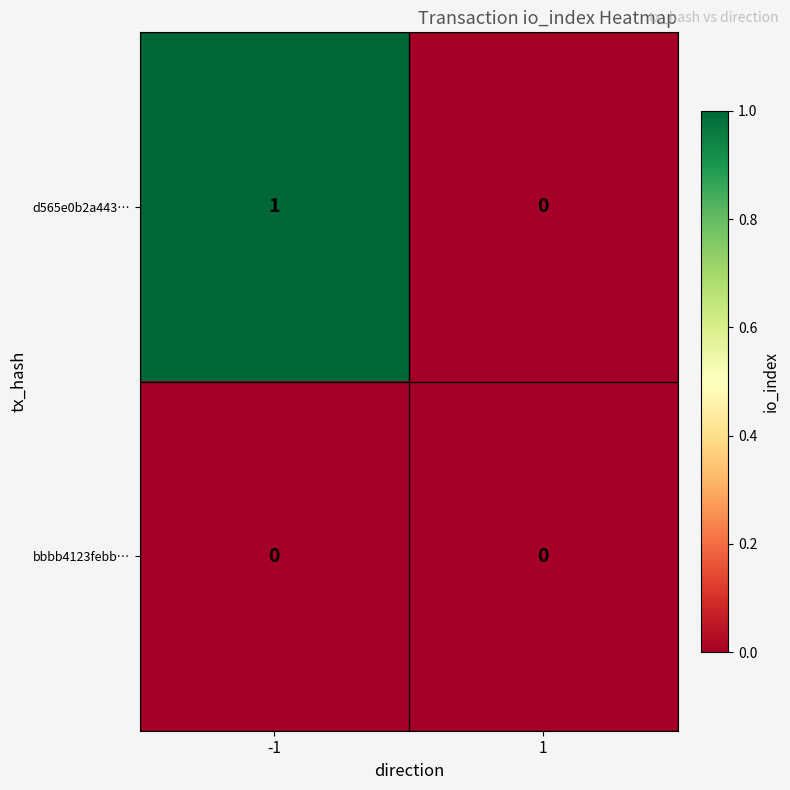

Rank the series by their average value, from highest to lowest.

d565e0b2a443…, bbbb4123febb…